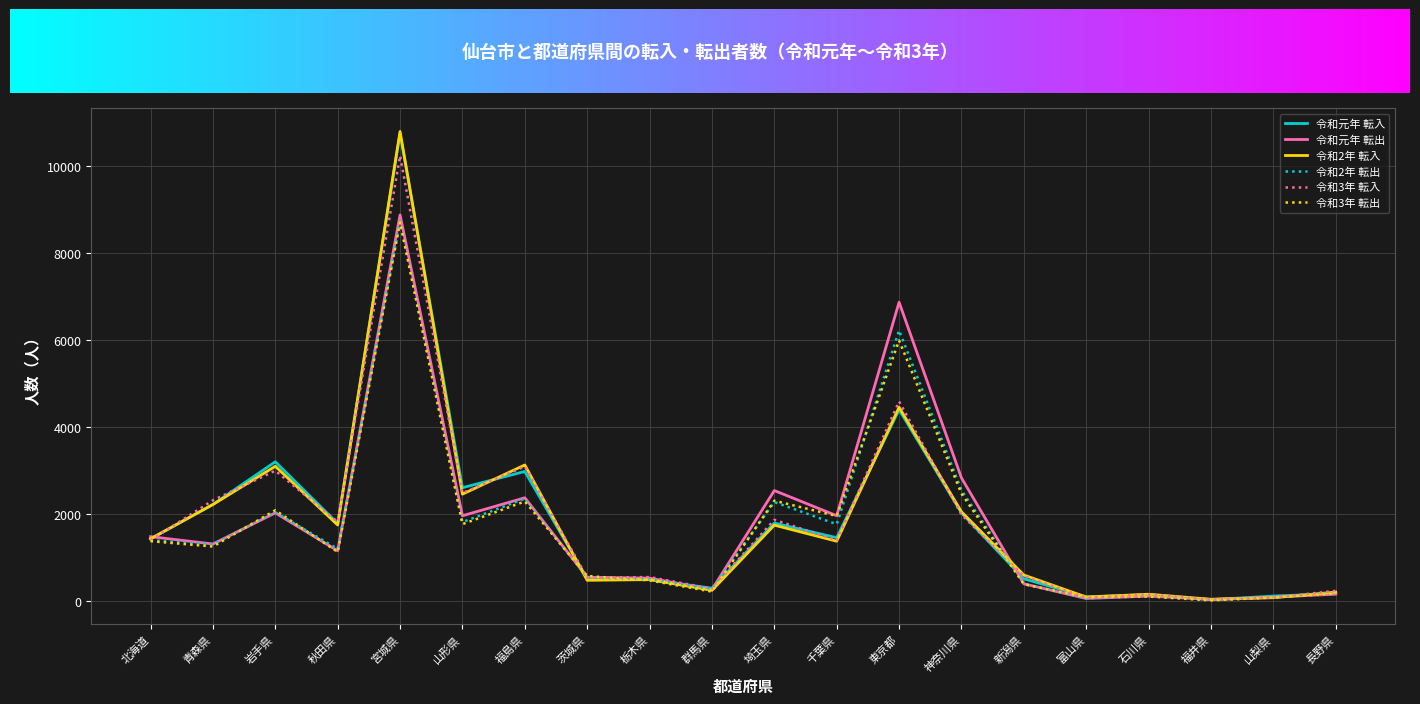

What position from the left is 青森県?

2